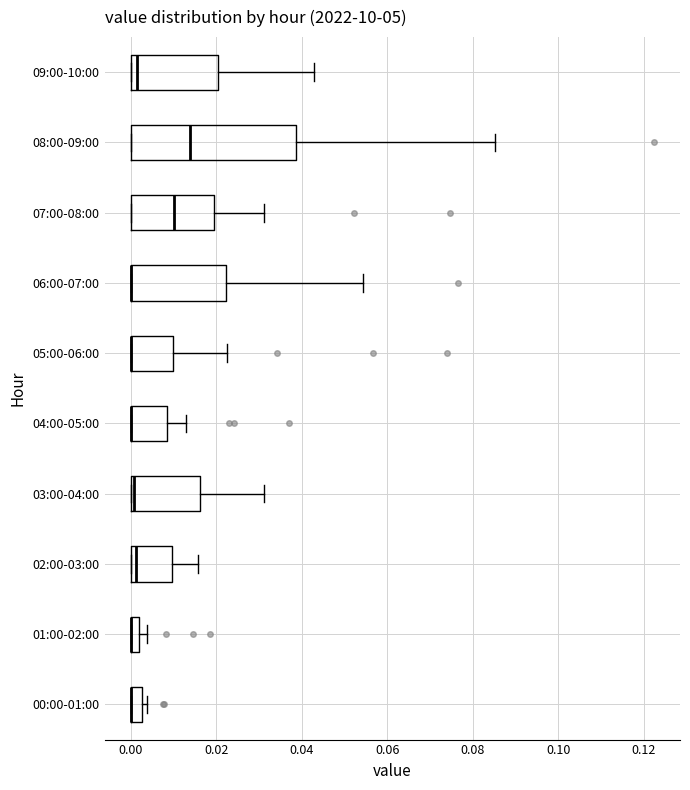

Comparing the boxes themselves (not the whiskers), which one is the widest?

08:00-09:00